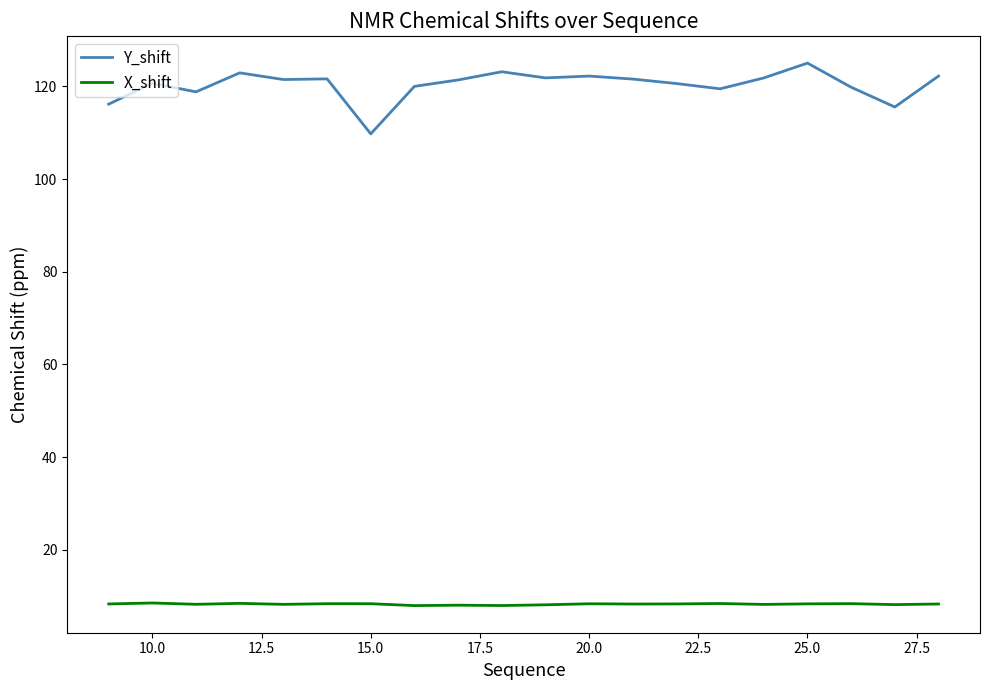

Rank the series by their maximum value, from highest to lowest.

Y_shift, X_shift